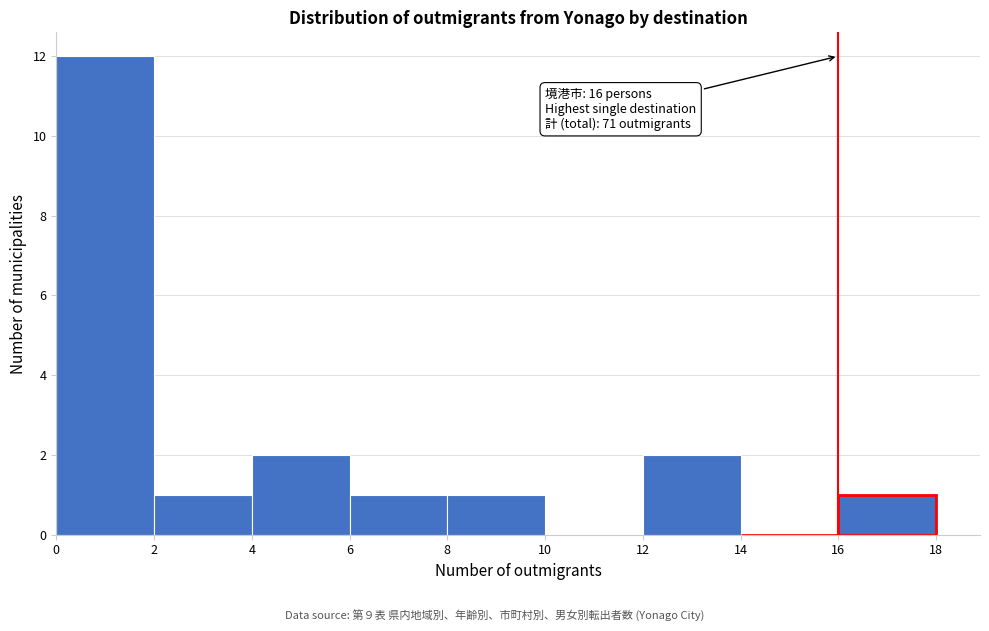

Over which range of the x-axis is the bar tallest?

0 to 2